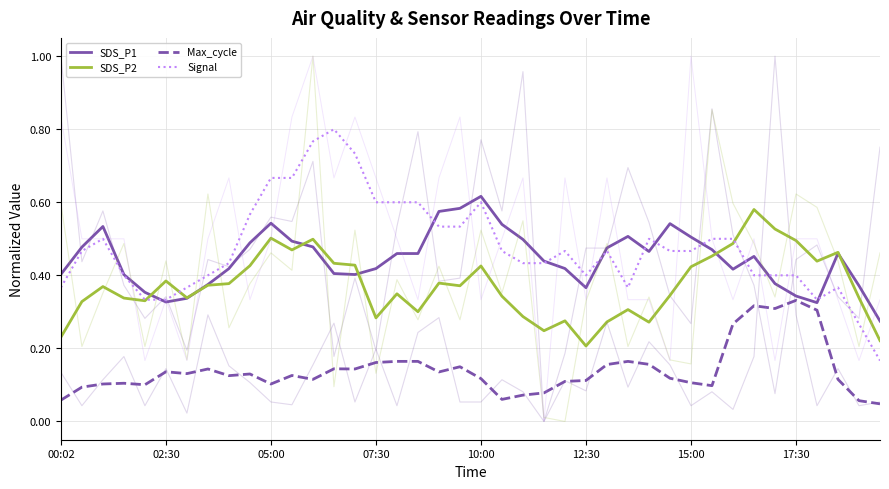

Which series has the largest range (max minus min)?

Signal